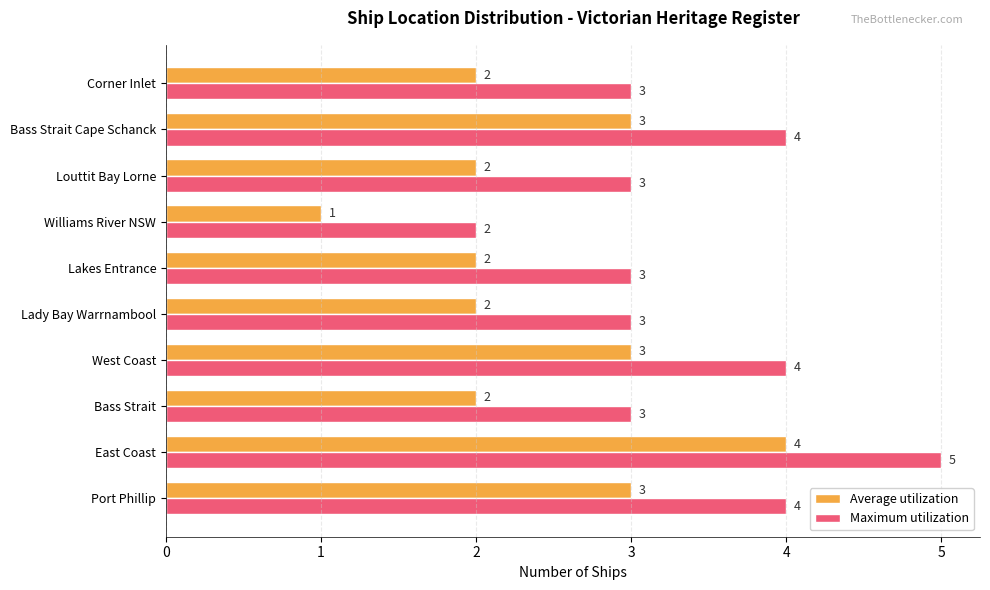

Rank the series at West Coast from highest to lowest value.

Maximum utilization, Average utilization